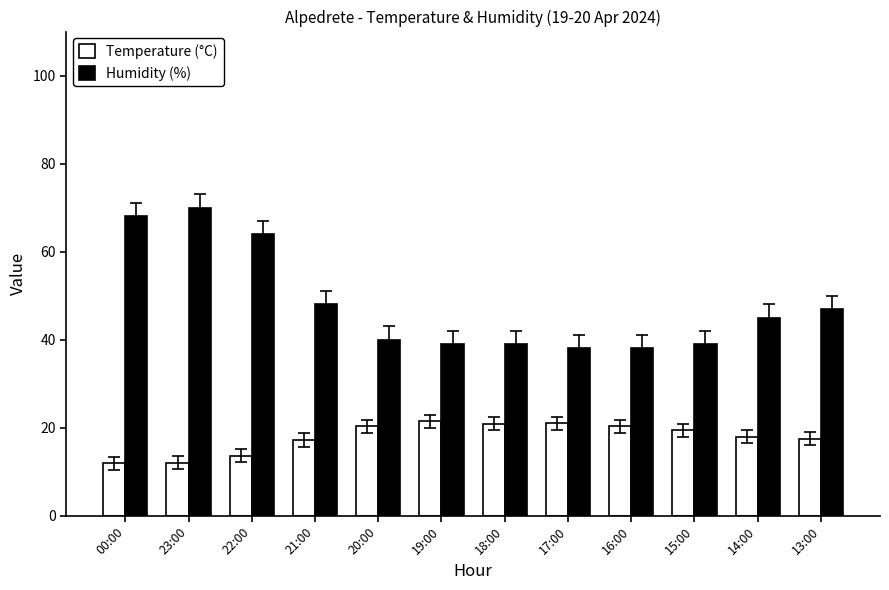

What is the difference between the Humidity (%) values at 22:00 and 15:00?

25.0